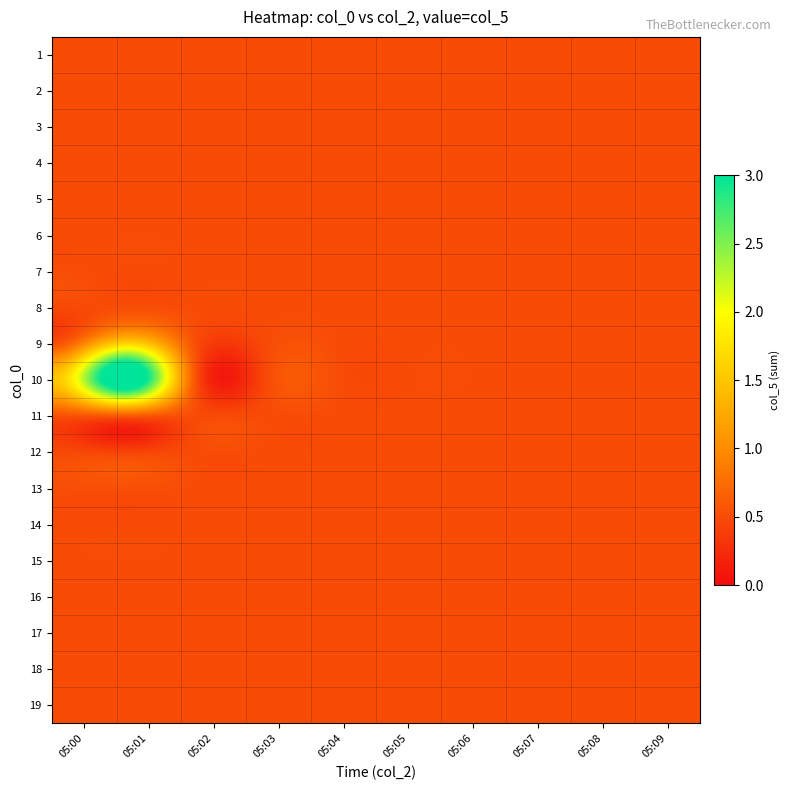

Reading left to right, transcribe all the data shown in this chart.

1: 0	0	0	0	0	0	0	0	0	0
2: 0	0	0	0	0	0	0	0	0	0
3: 0	0	0	0	0	0	0	0	0	0
4: 0	0	0	0	0	0	0	0	0	0
5: 0	0	0	0	0	0	0	0	0	0
6: 0	0	0	0	0	0	0	0	0	0
7: 0	0	0	0	0	0	0	0	0	0
8: 0	0	0	0	0	0	0	0	0	0
9: 0	1	0	0	0	0	0	0	0	0
10: 1	3	0	0	0	0	0	0	0	0
11: 0	0	0	0	0	0	0	0	0	0
12: 0	0	0	0	0	0	0	0	0	0
13: 0	0	0	0	0	0	0	0	0	0
14: 0	0	0	0	0	0	0	0	0	0
15: 0	0	0	0	0	0	0	0	0	0
16: 0	0	0	0	0	0	0	0	0	0
17: 0	0	0	0	0	0	0	0	0	0
18: 0	0	0	0	0	0	0	0	0	0
19: 0	0	0	0	0	0	0	0	0	0